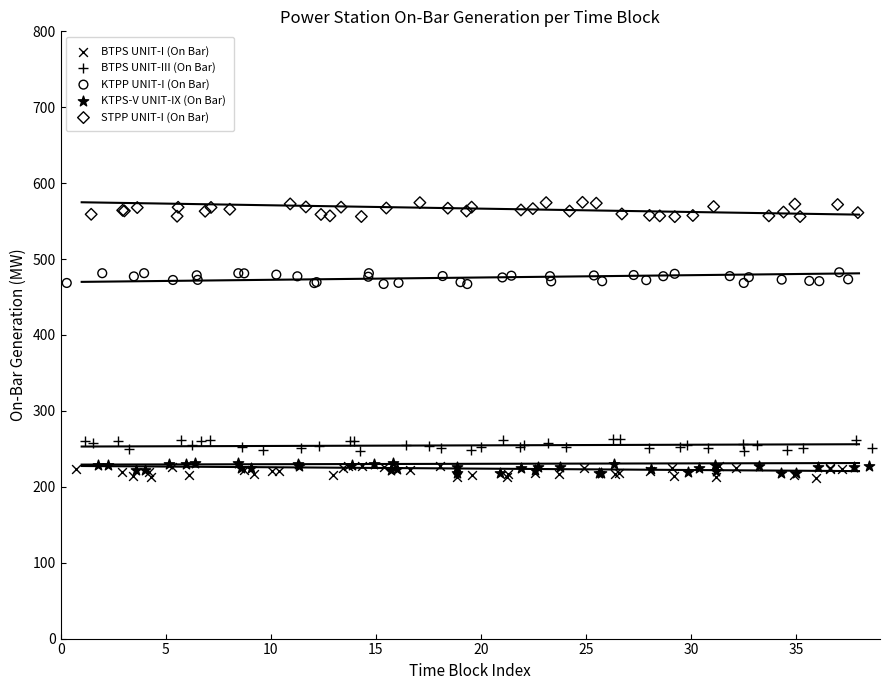

Which series has the largest Y range (max minus min)?

STPP UNIT-I (On Bar)